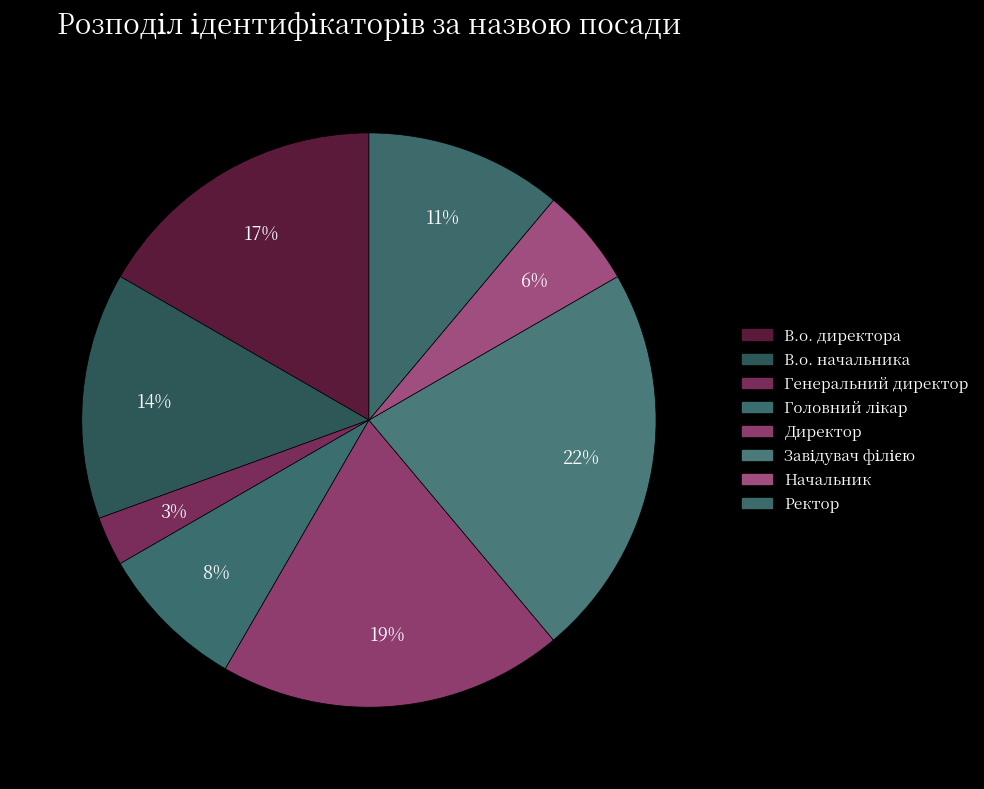

Is Начальник the majority of the pie?

No